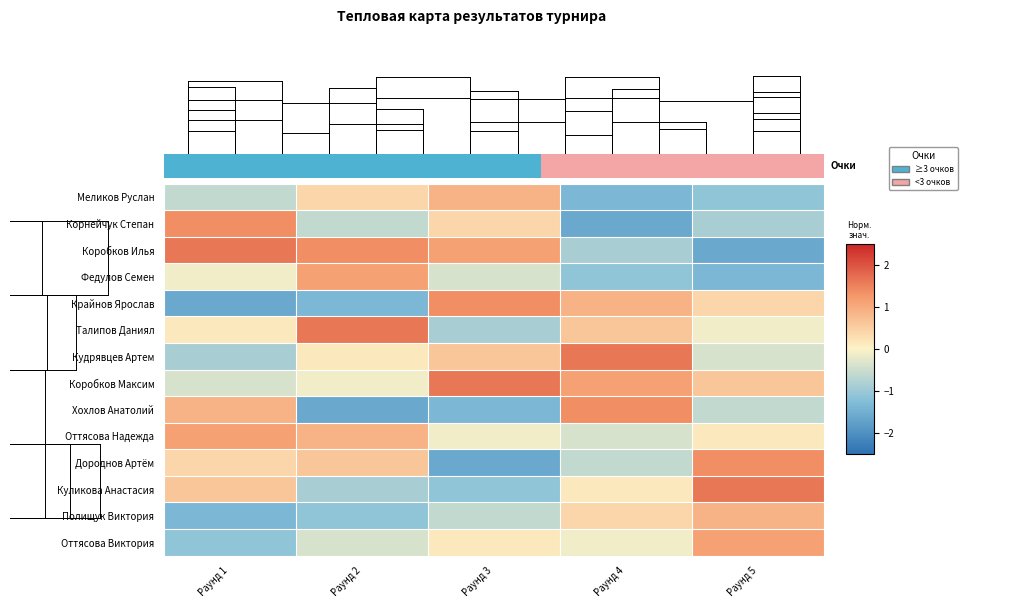

Is the value of Кудрявцев Артем at Раунд 5 greater than the value of Дороднов Артём at Раунд 4?

Yes